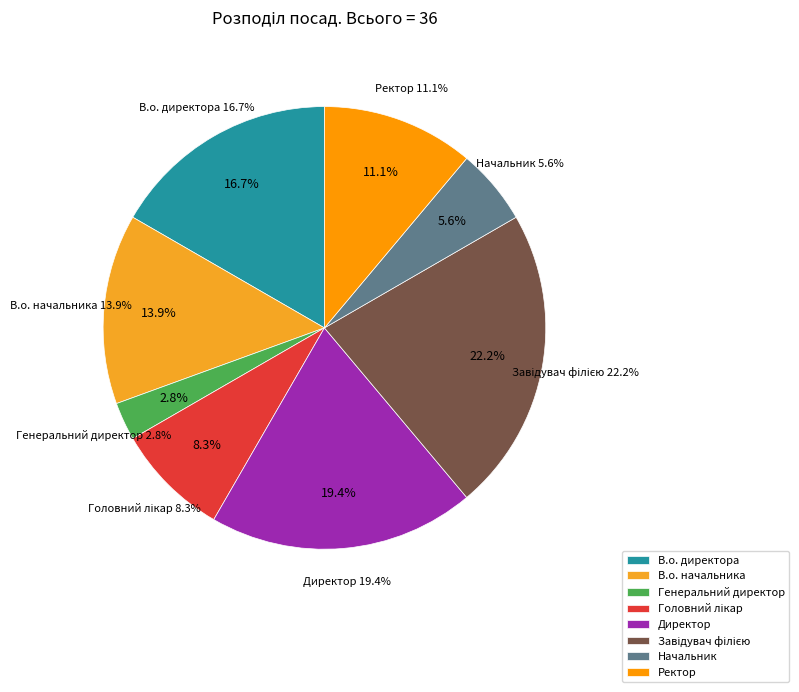

How much of the chart is everything except В.о. директора?

83.3%